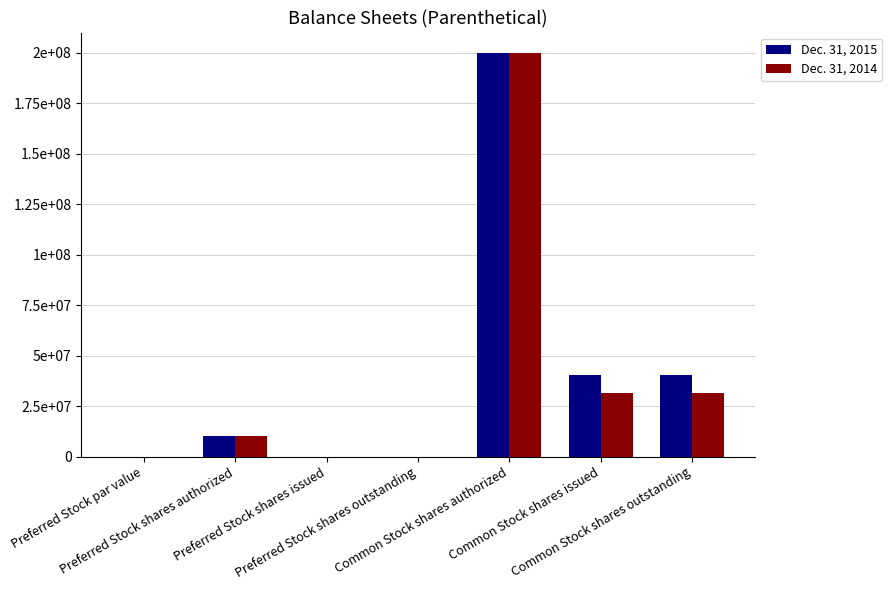

Does the chart contain stacked bars?

No